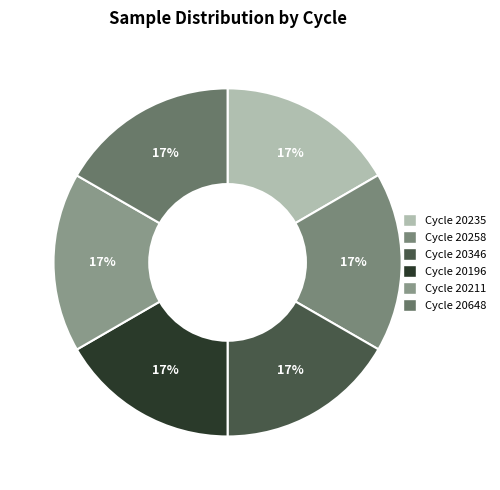

Which category has the smallest portion of the pie?

28 / 20235